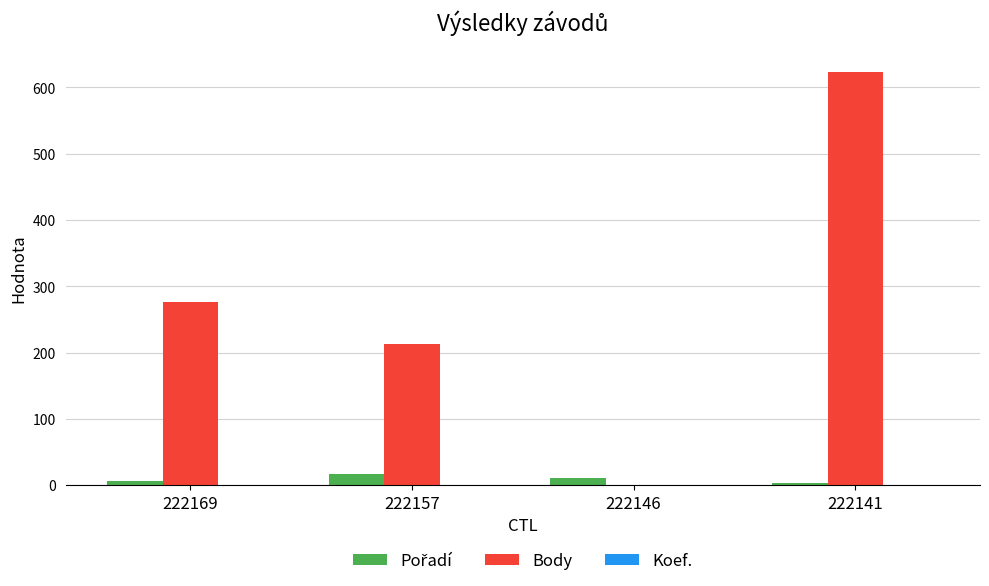

Which series changed the most between 222169 and 222157?

Body